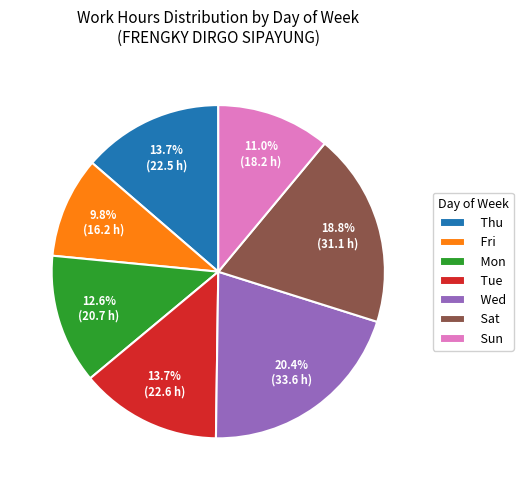

Approximately how many times larger is the value at Fri compared to Sat?

0.5